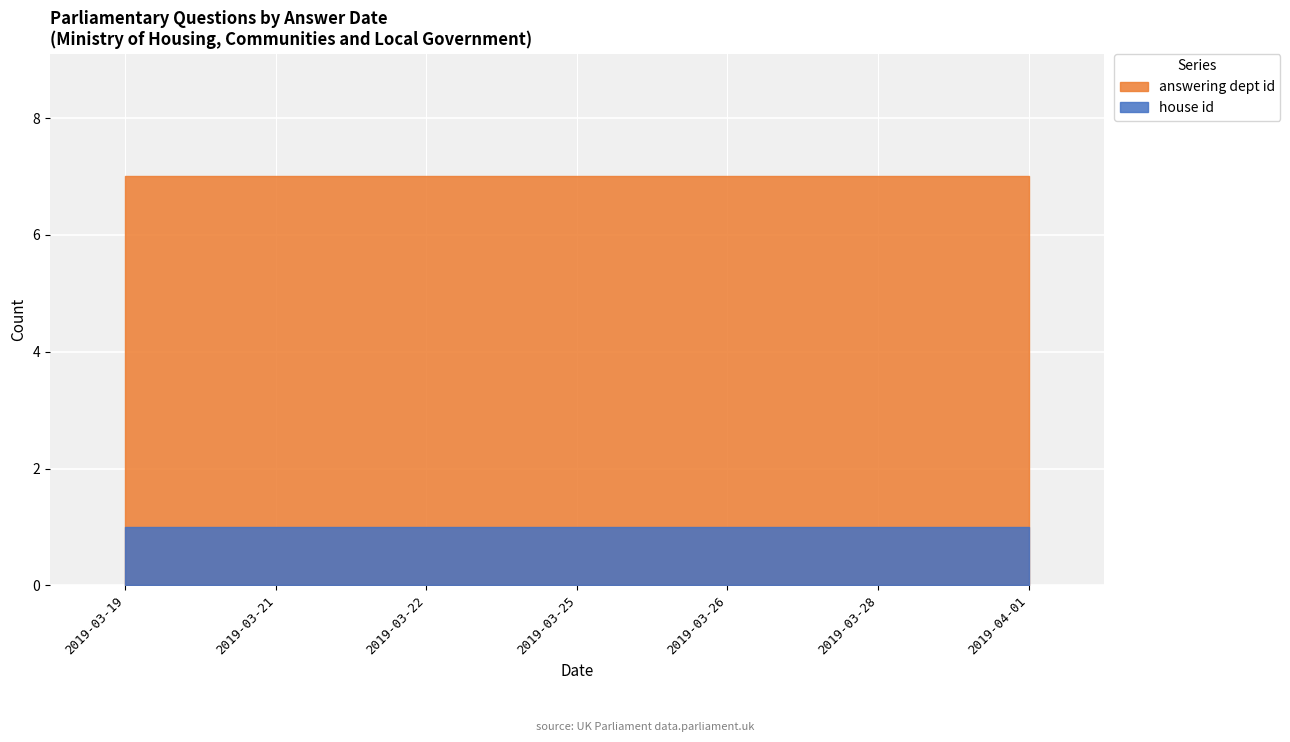

At how many categories does at least one series exceed 6?

7